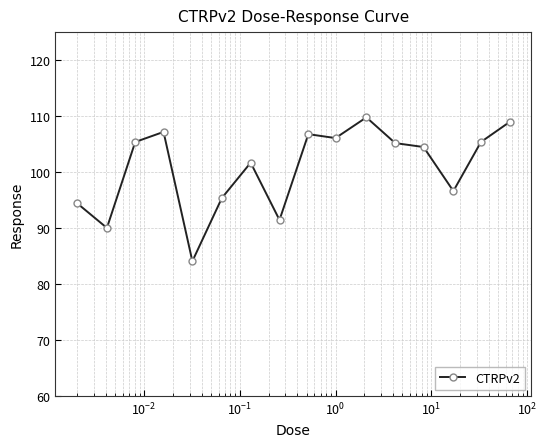

True or false: the data has more than 0 interior local peaks.

True